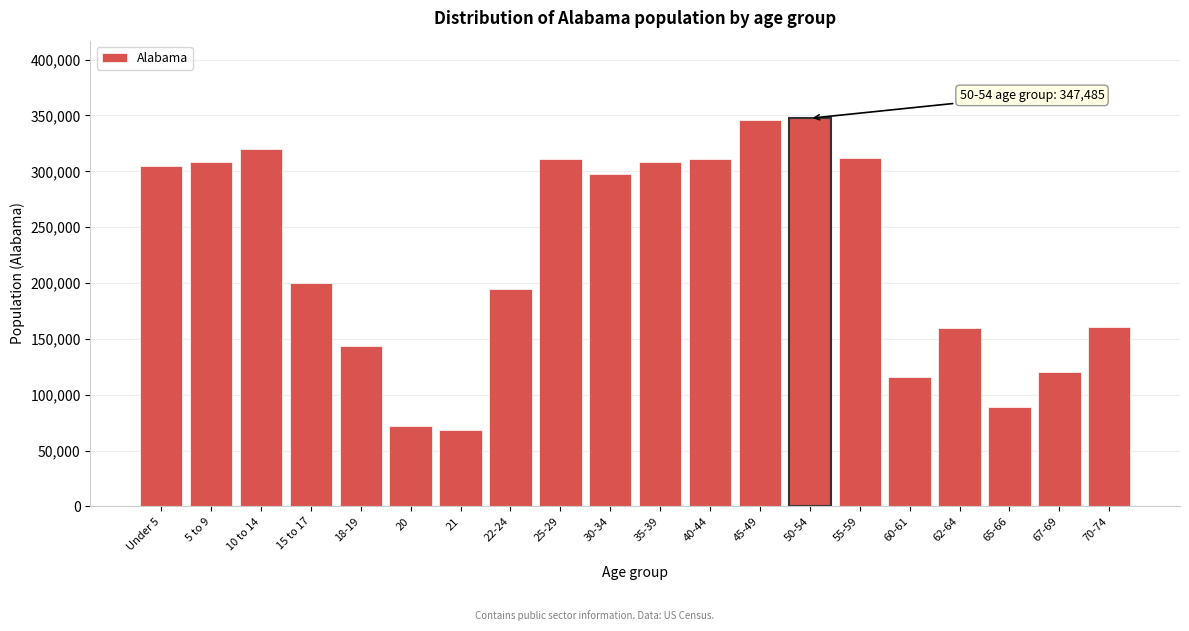

Which has a higher value, 30-34 or 45-49?

45-49